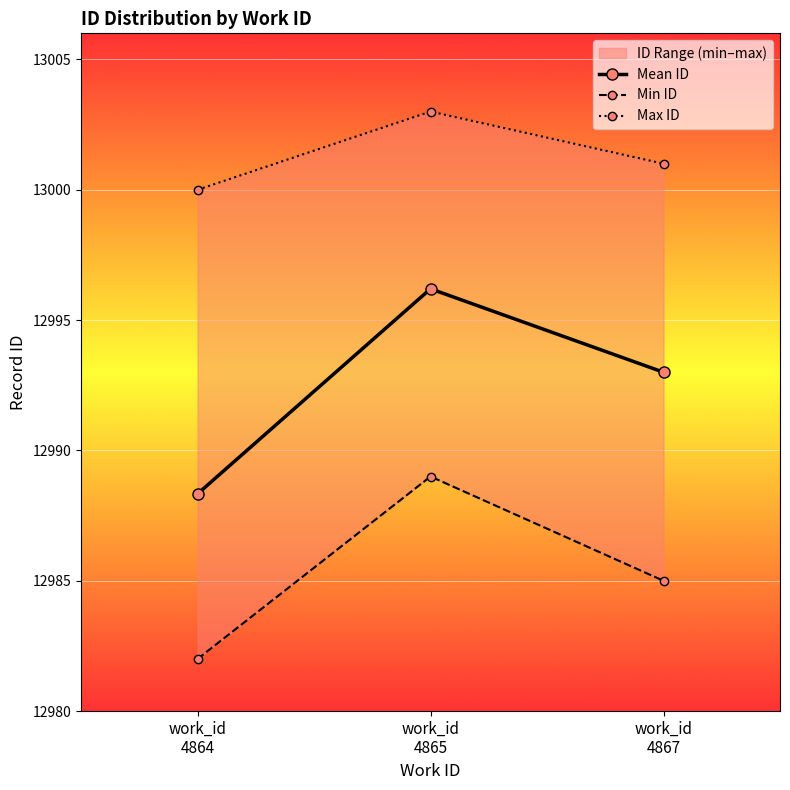

List the labels in order of Min ID value, largest first.

work_id
4865, work_id
4867, work_id
4864